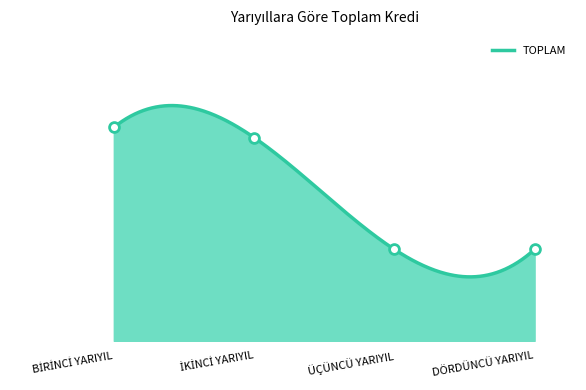

Approximately how many times larger is the value at İKİNCİ YARIYIL compared to ÜÇÜNCÜ YARIYIL?

2.2